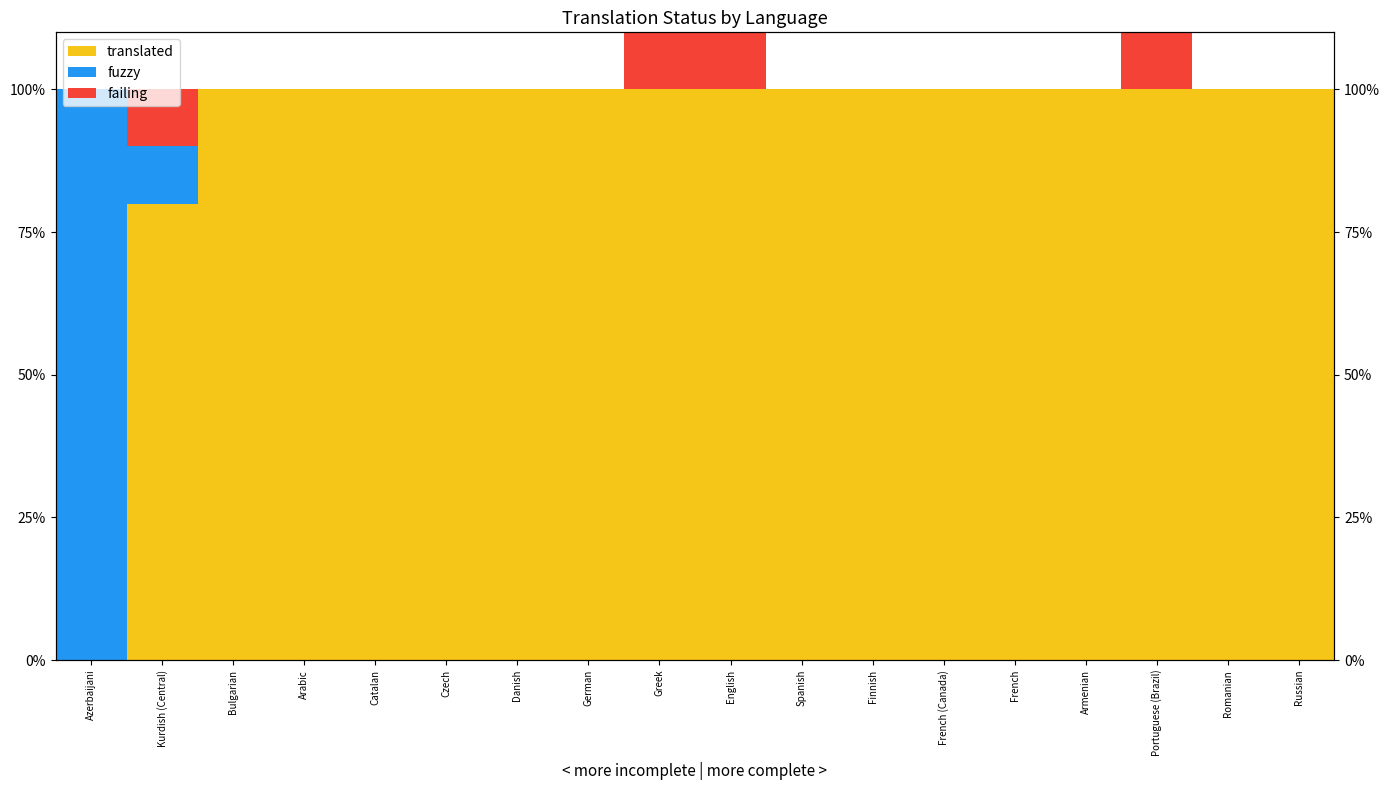

Which label corresponds to the smallest value in the chart?

Azerbaijani